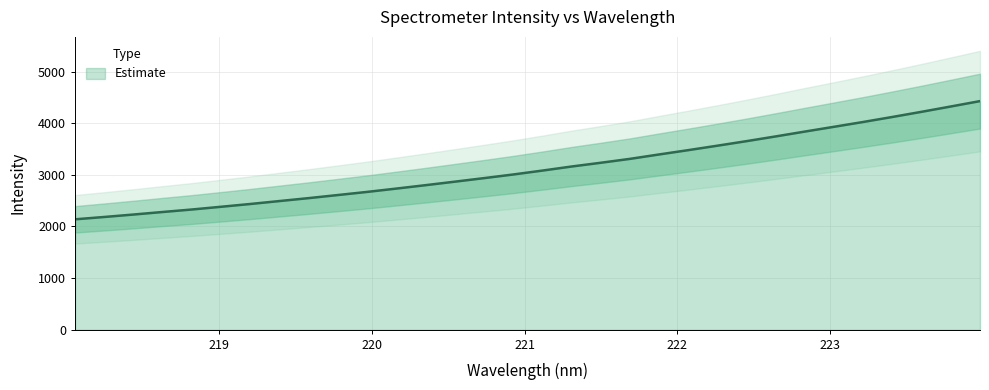

What position from the right is 221.4993?

14